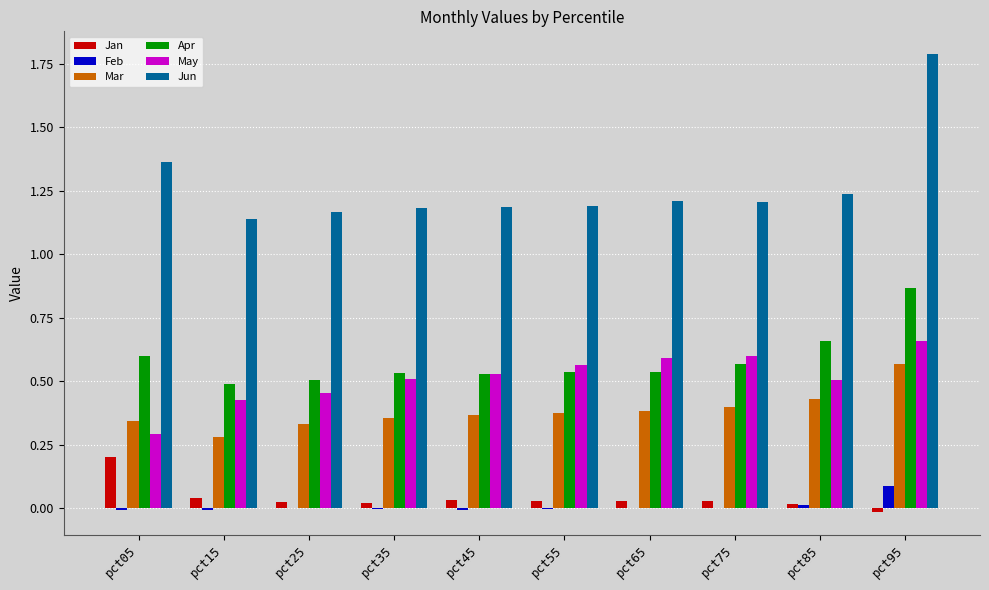

The Jan series shows 0.1 at pct05. True or false?

False